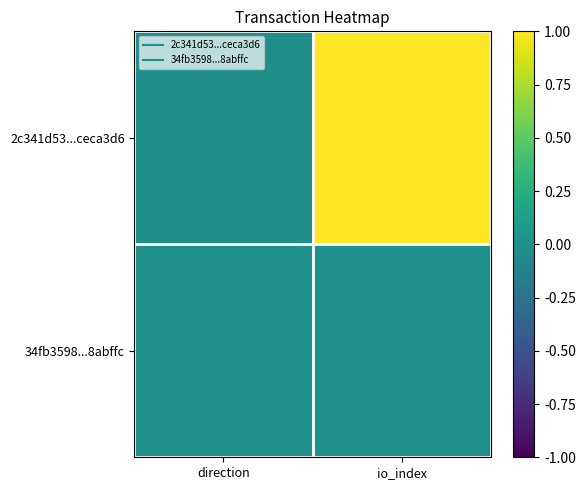

Reading left to right, extract all data points from this chart.

2c341d53...ceca3d6: direction=-0.0	io_index=1.0
34fb3598...8abffc: direction=0.0	io_index=0.0